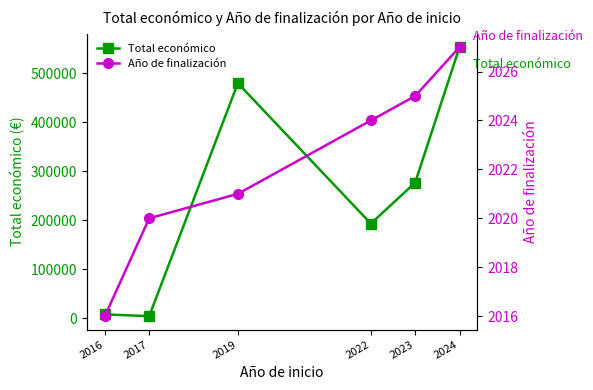

Which series has the widest spread of values?

Total económico